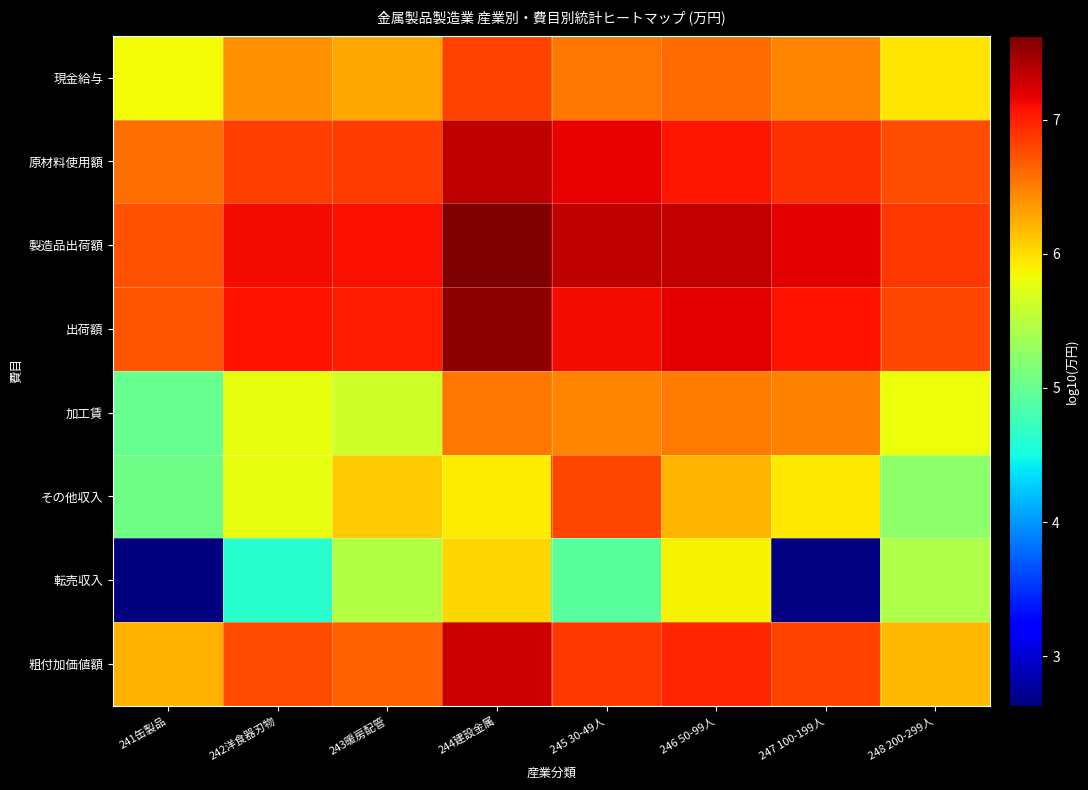

Which label corresponds to the largest value in the chart?

244建設金属